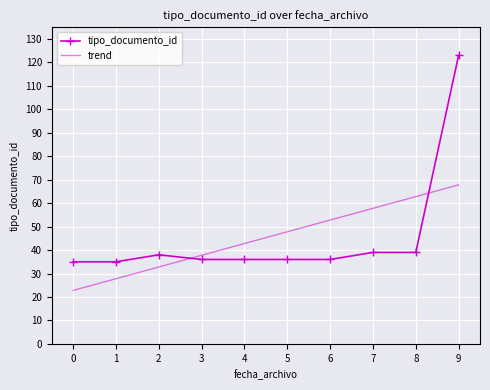

What is the difference between the trend values at 1 and 5?

20.0